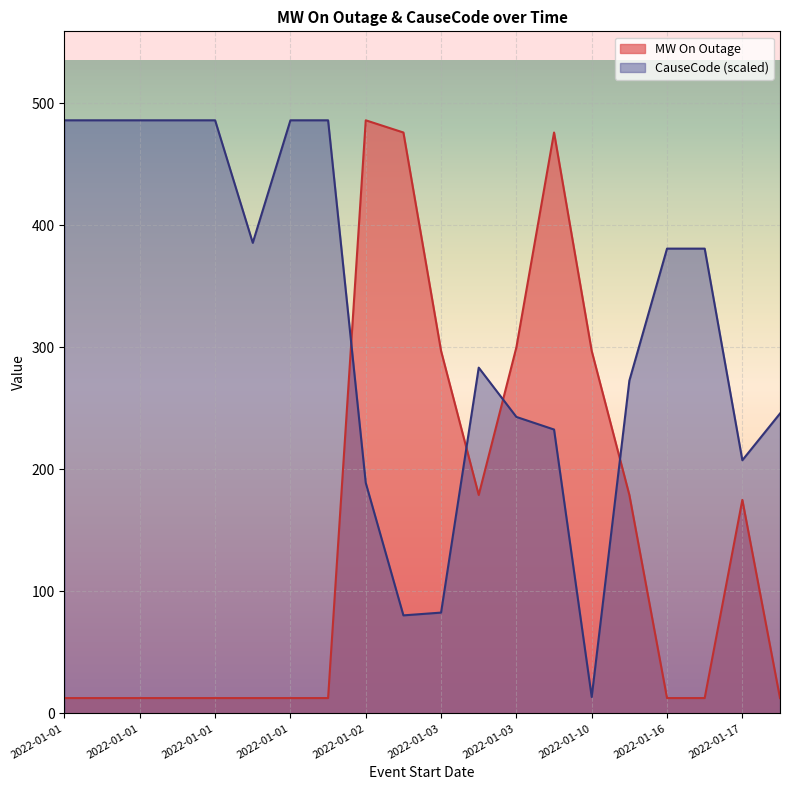

What is the sum of all MW On Outage values?

3003.4